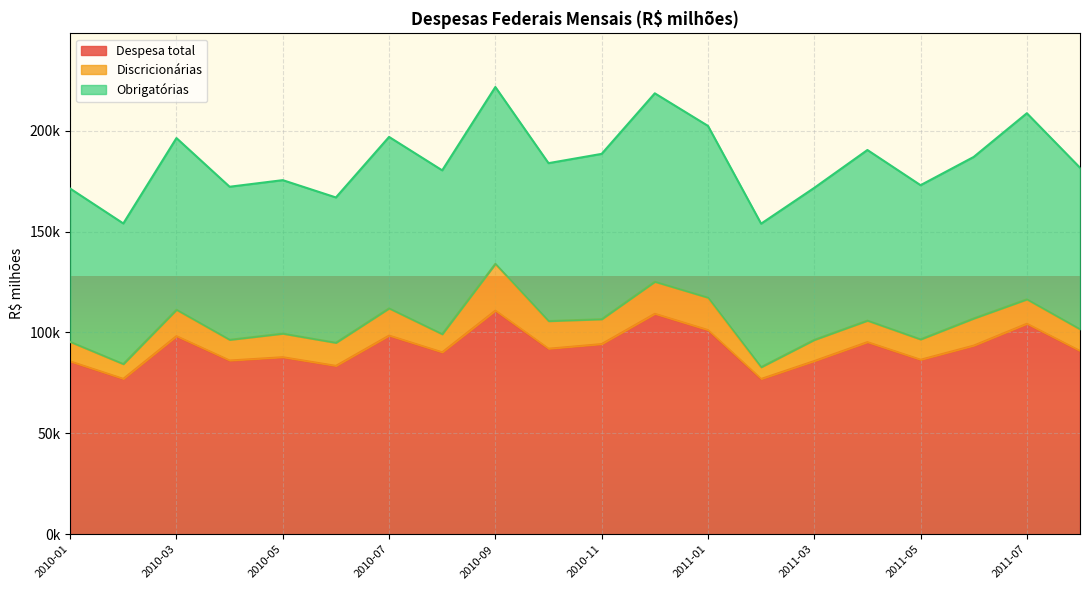

What is the spread (max minus min) of values at 2010-10?

78236.8